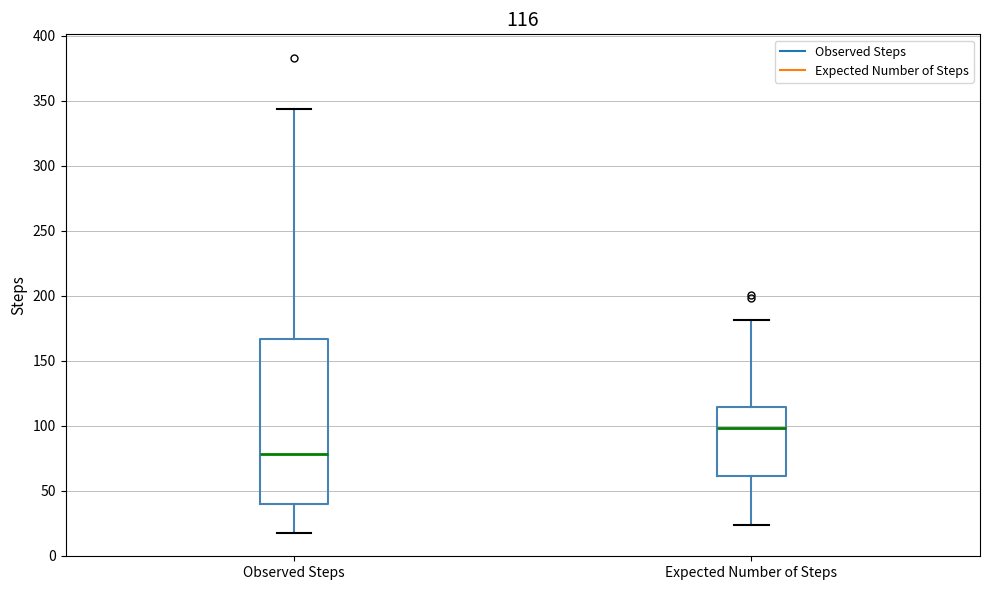

Which box is the tallest, from its lower edge to its upper edge?

Observed Steps